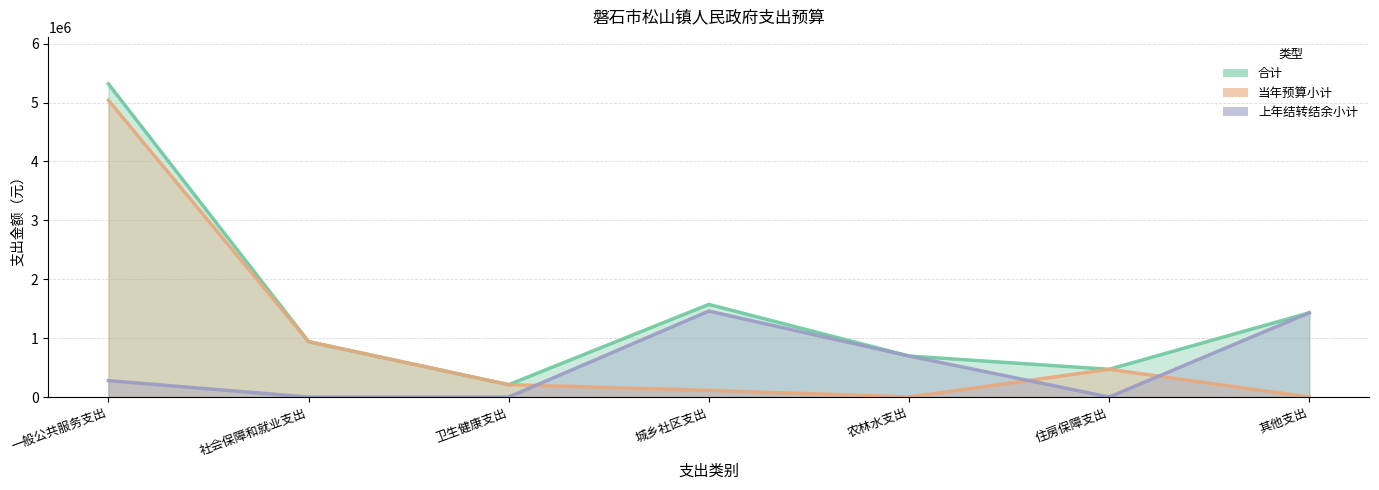

What is the approximate value of 合计 at 其他支出?

1430000.0